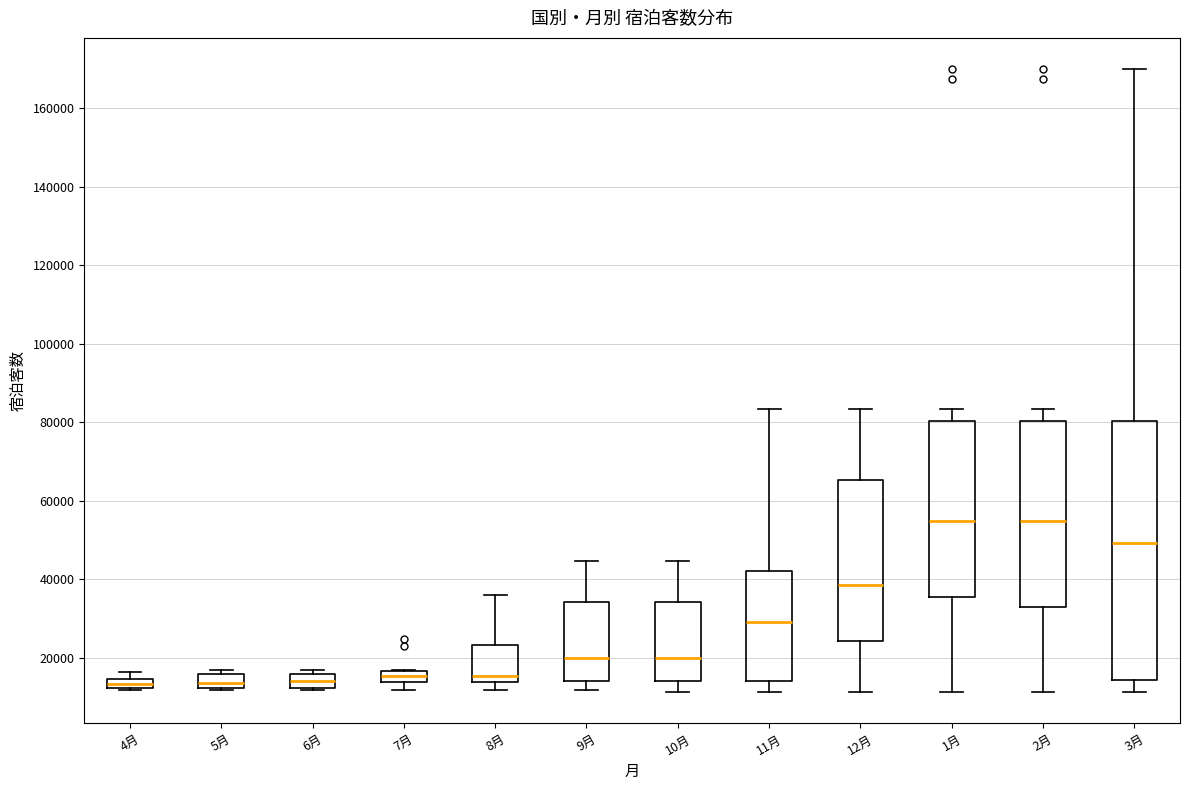

Where is the lower edge of the box for 4月 on the y-axis? The values are not printed on the chart, so give them approximately, as read against the axis.

12000